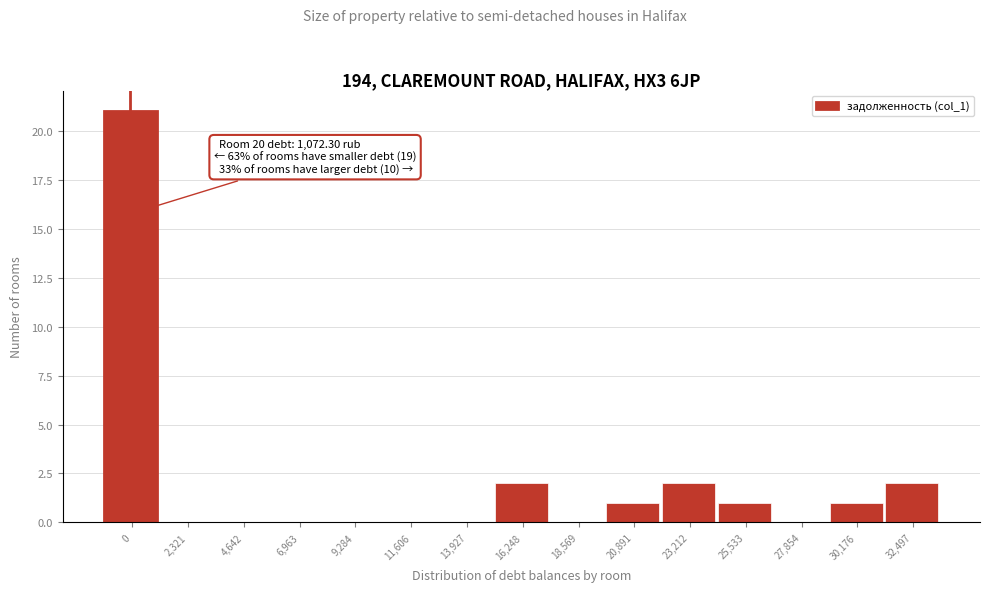

Reading left to right, transcribe all the data shown in this chart.

0=21	2,321=0	4,642=0	6,963=0	9,284=0	11,606=0	13,927=0	16,248=2	18,569=0	20,891=1	23,212=2	25,533=1	27,854=0	30,176=1	32,497=2